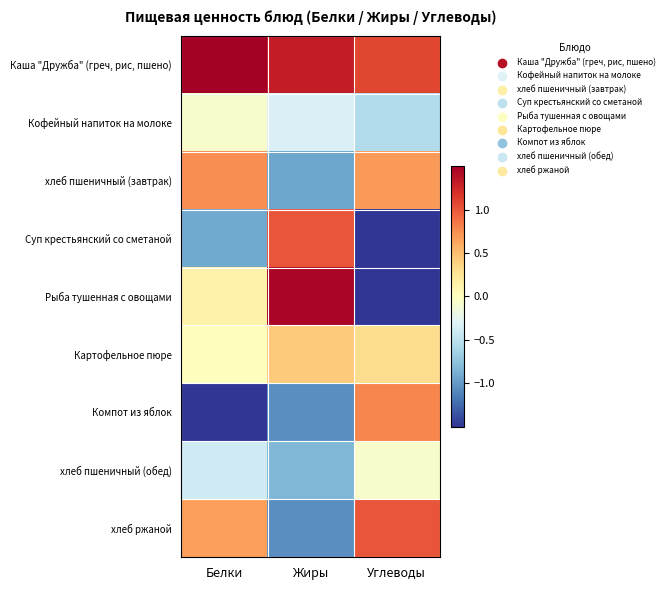

At which category is the sum across all series the highest?

Жиры